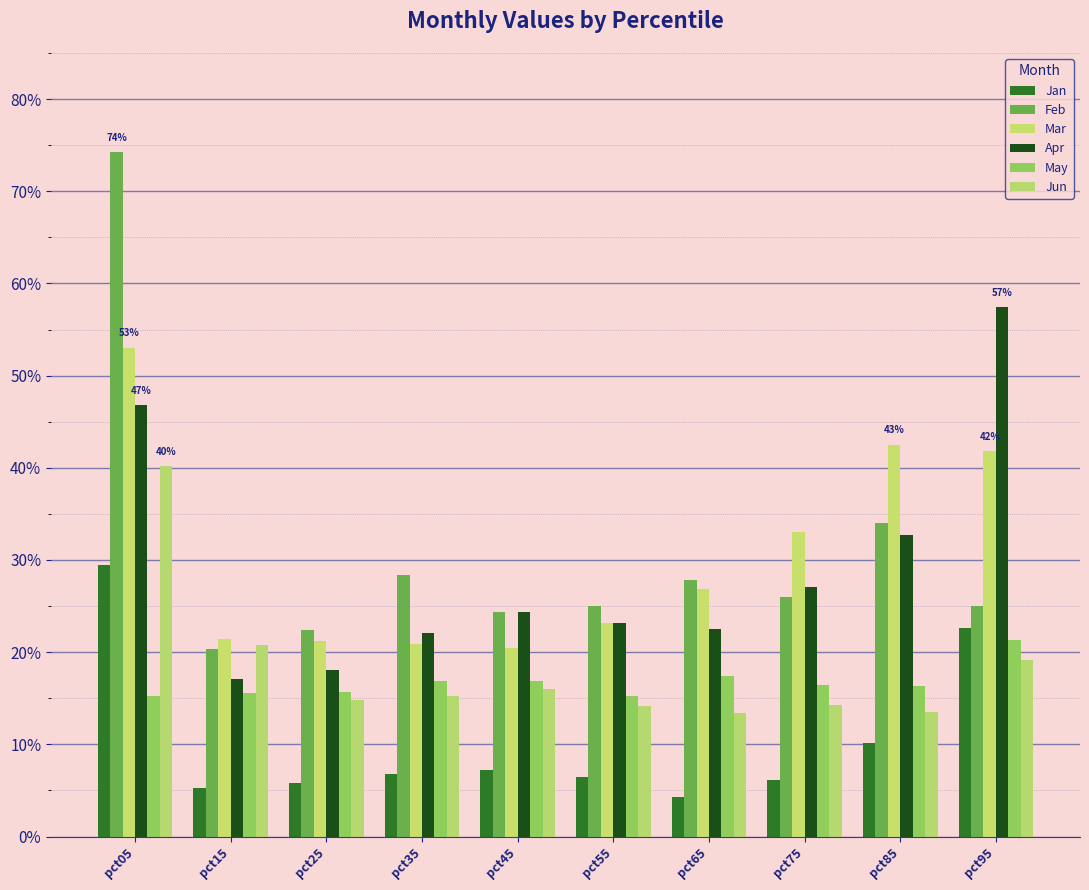

Are the bars horizontal?

No